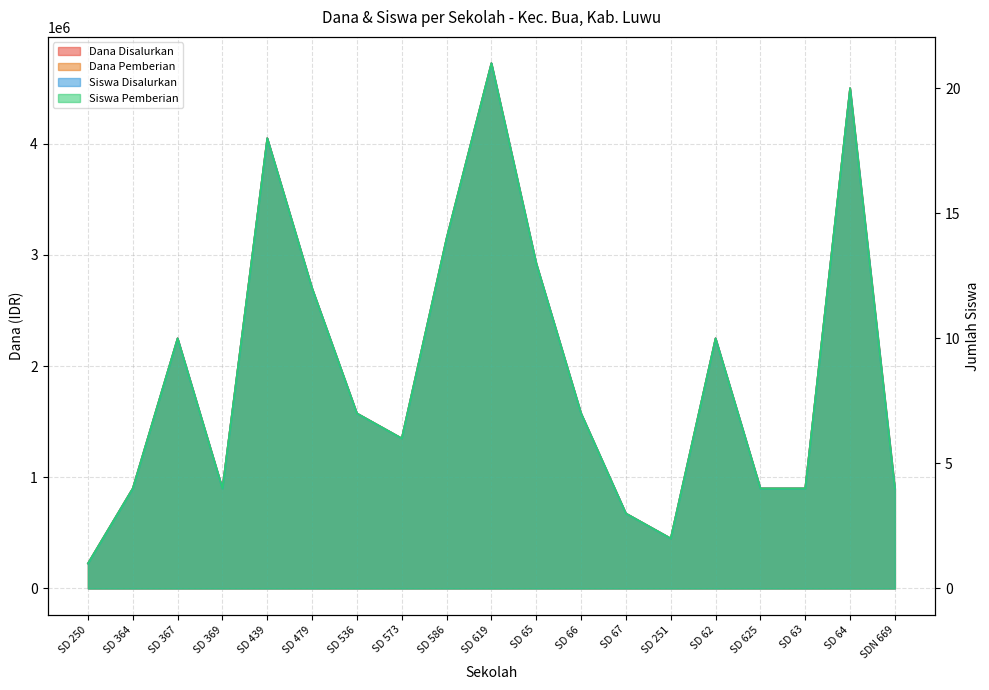

What is the difference between the maximum and minimum values in the Siswa Disalurkan series?

20